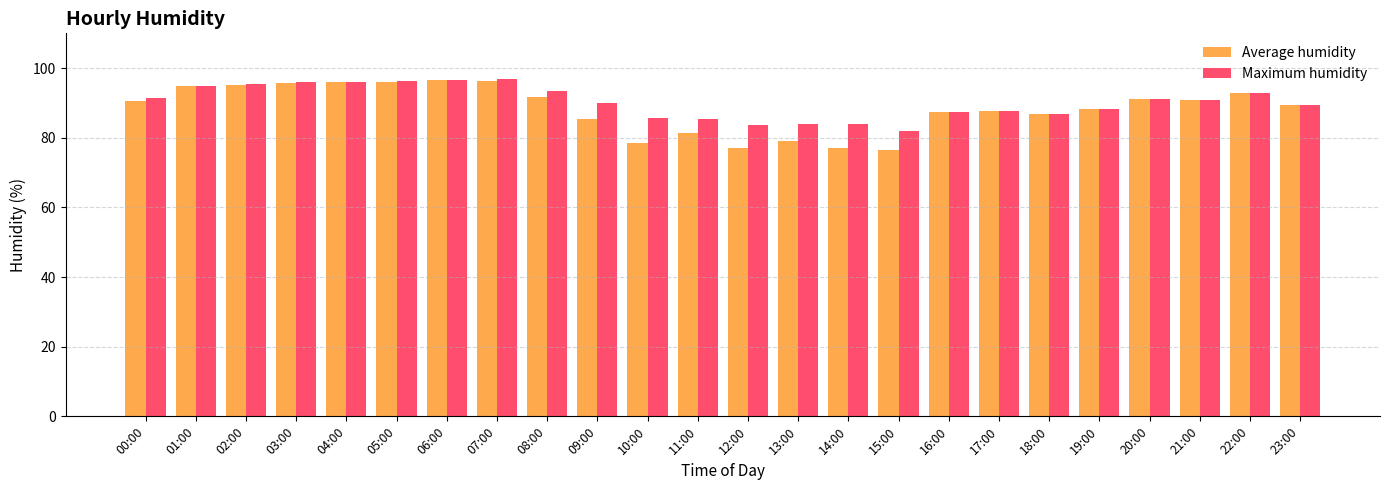

Which series changed the most between 01:00 and 16:00?

Maximum humidity